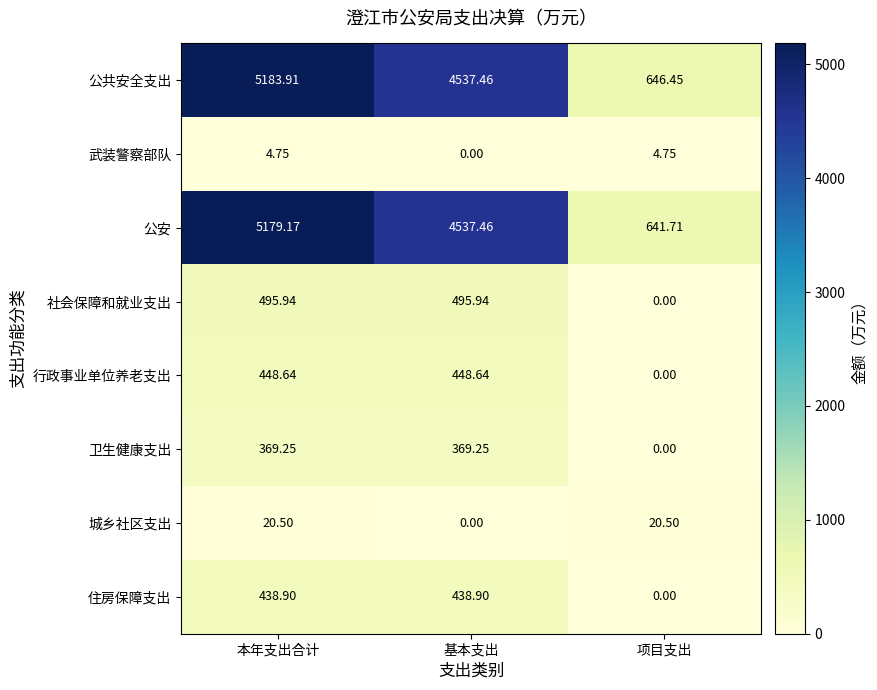

Between 基本支出 and 项目支出, which series saw the biggest shift?

公安